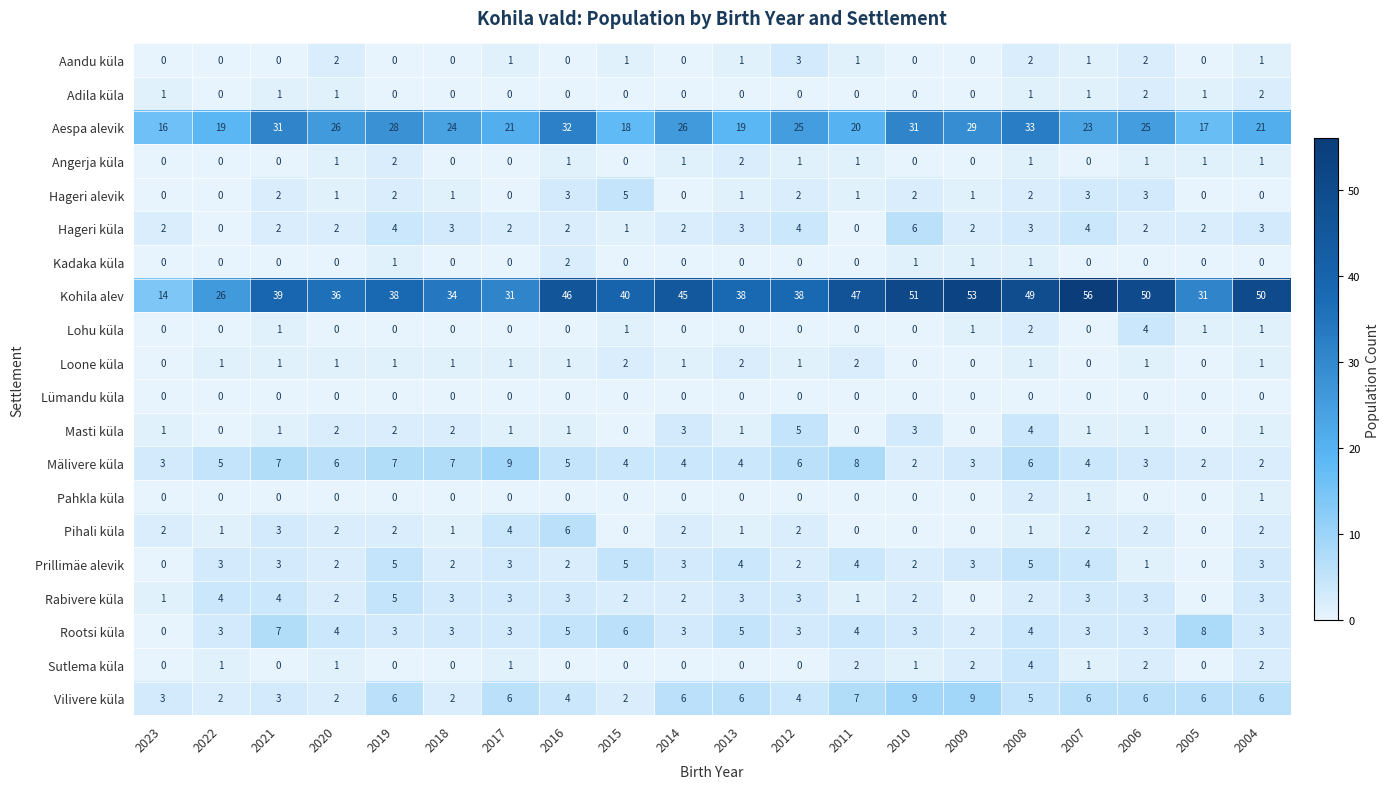

The Hageri küla series shows 3 at 2013. True or false?

True